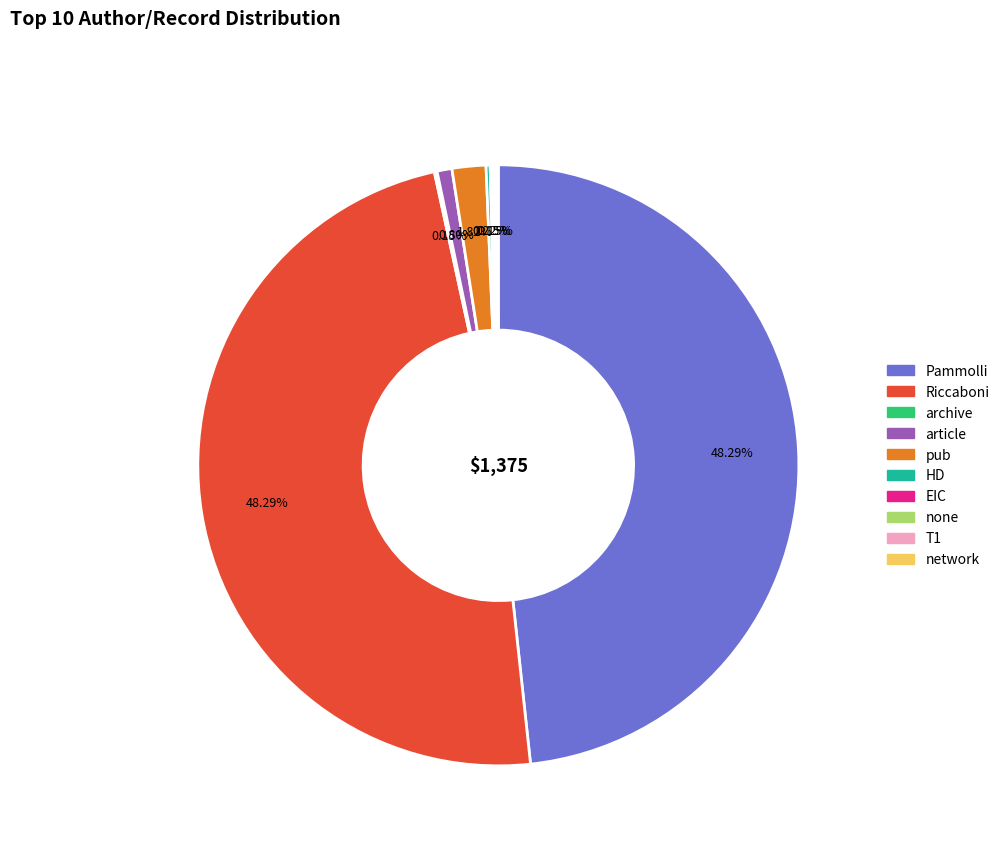

Approximately how many times larger is the value at Pammolli compared to Riccaboni?

1.0